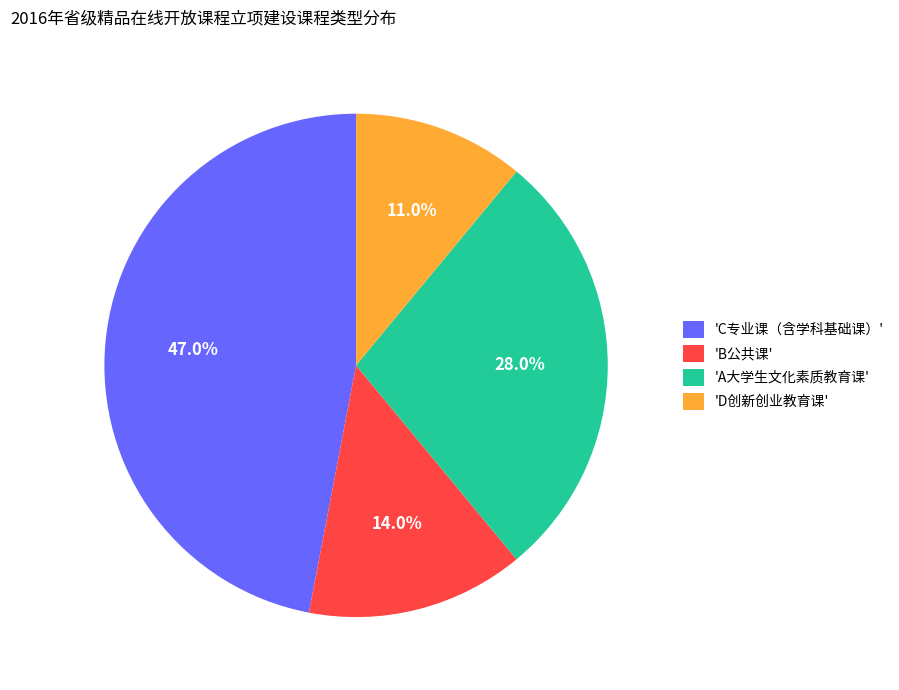

Is there any slice that represents more than half of the pie?

No